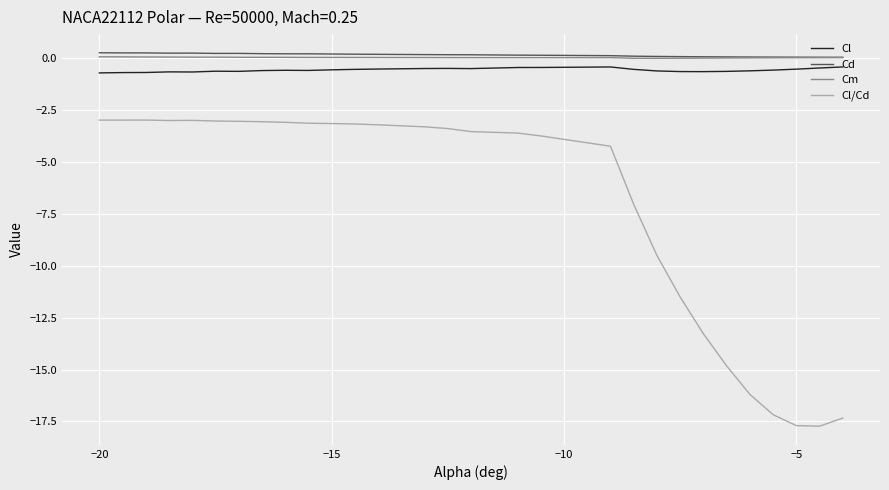

What is the average value of the Cd series?

0.1